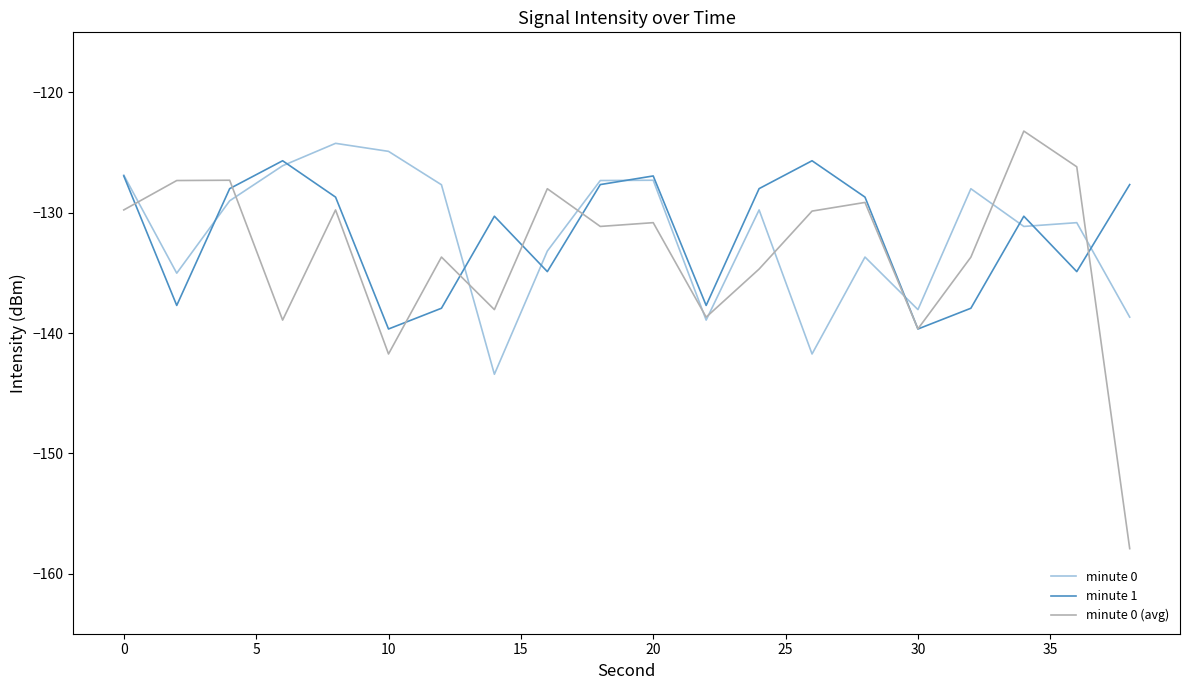

Which series has the largest range (max minus min)?

minute 0 (avg)